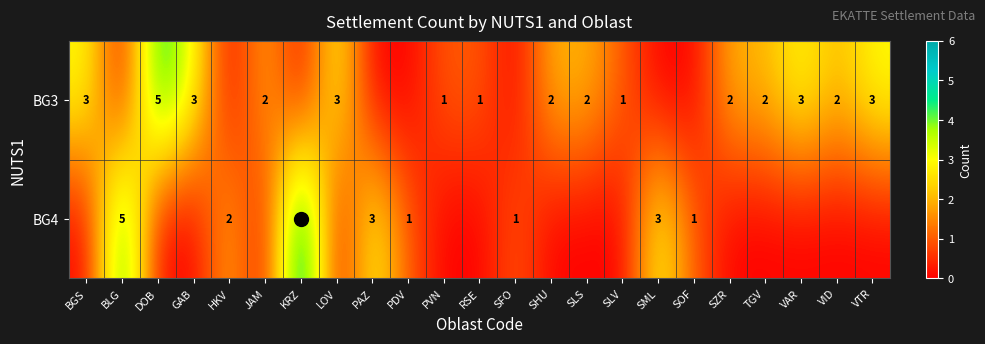

What is the difference between the second highest and second lowest values in the row_0 series?

3